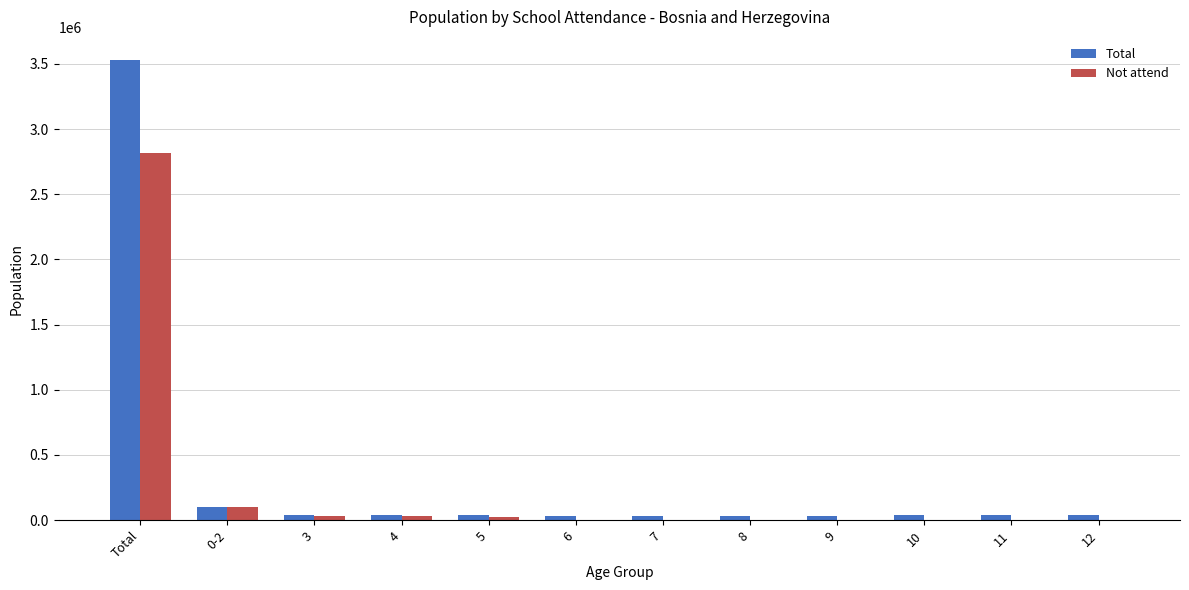

What are all the series names shown in the legend?

Total, Not attend